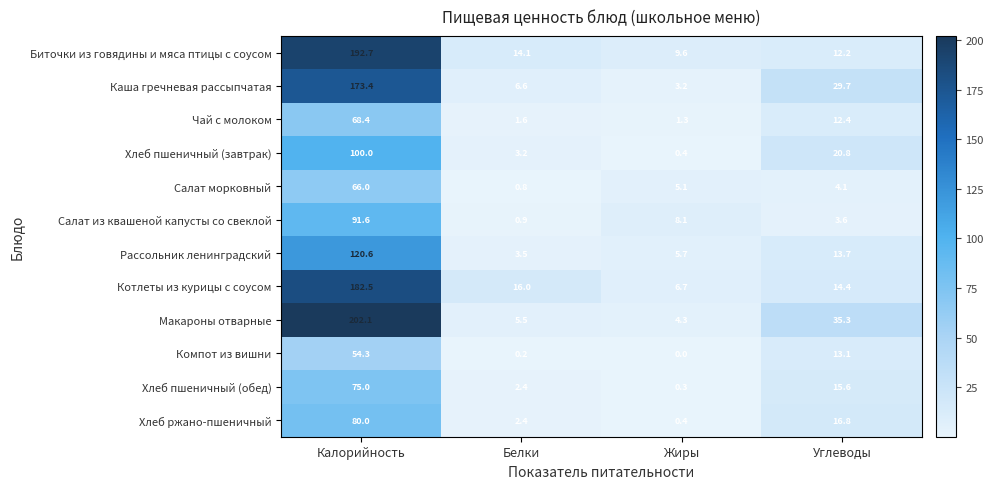

How many series are shown in this chart?

12